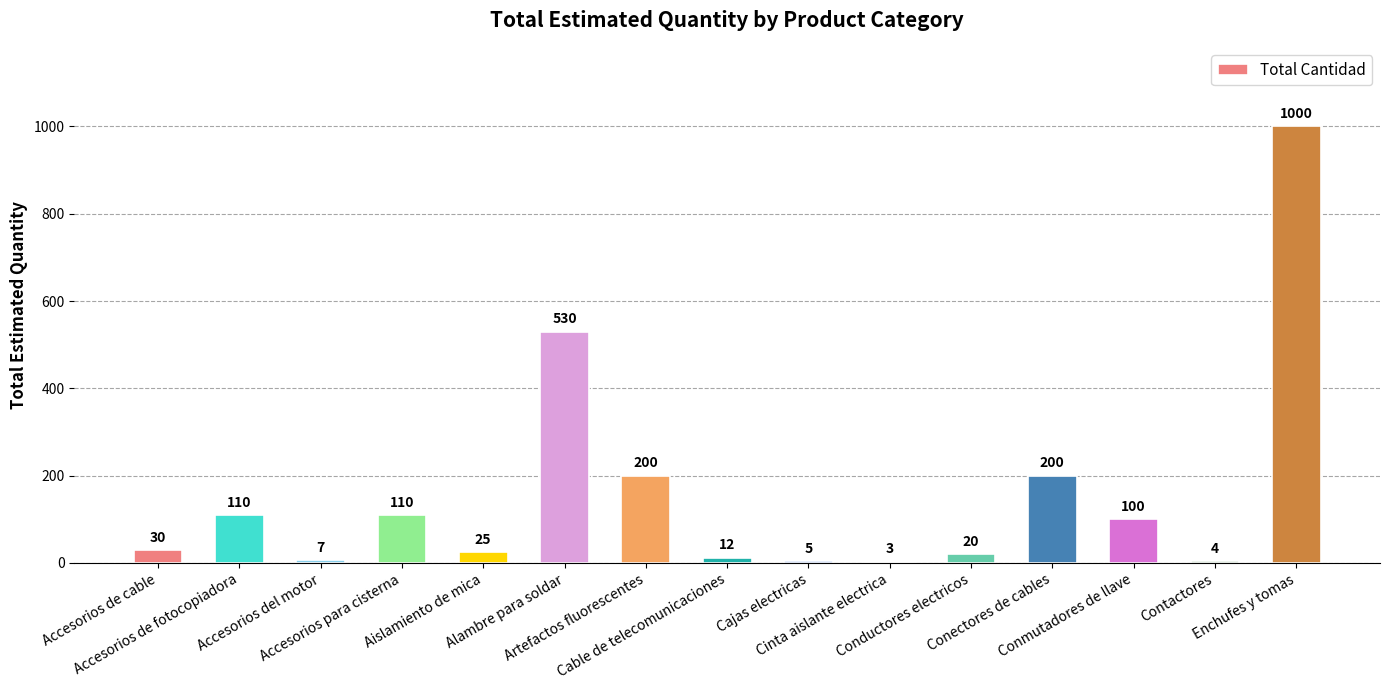

What is the sum of all values?

2356